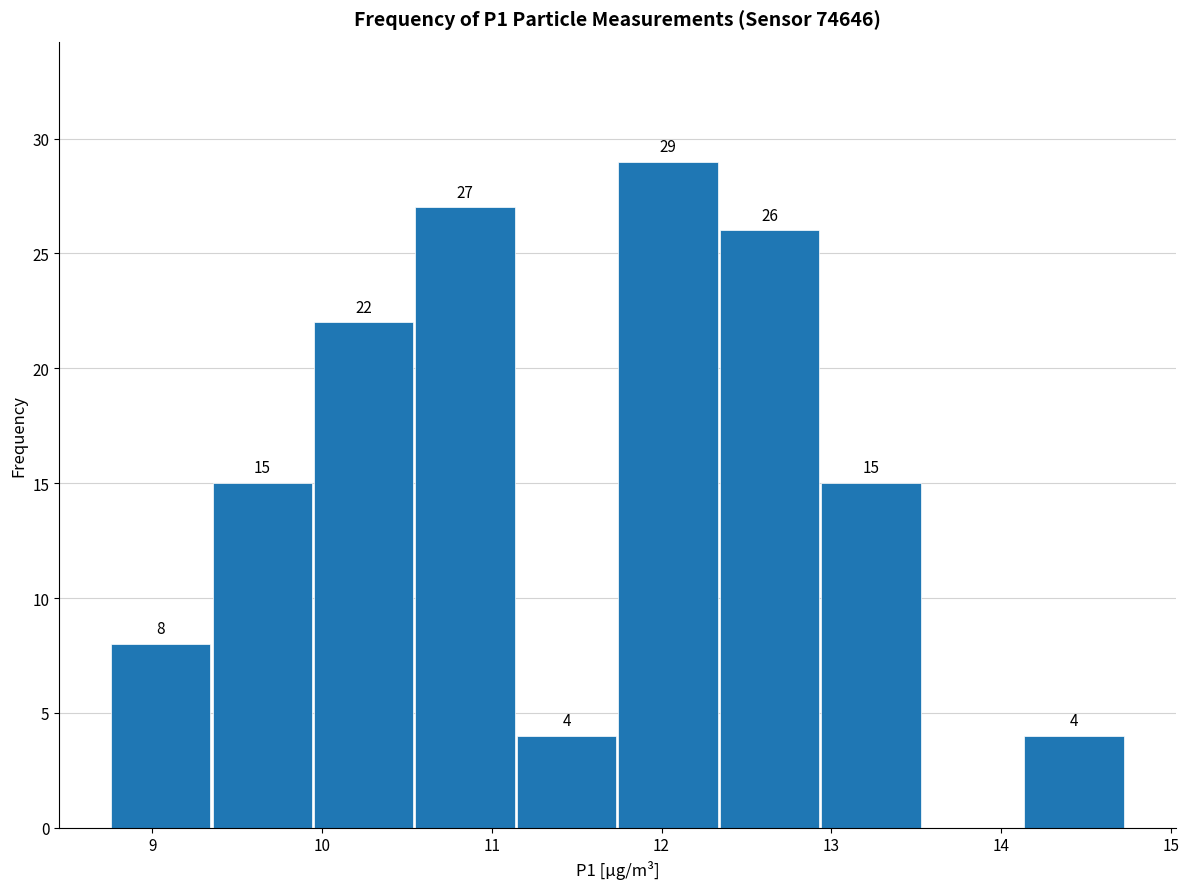

Which range on the x-axis has the tallest bar?

11.7 to 12.3